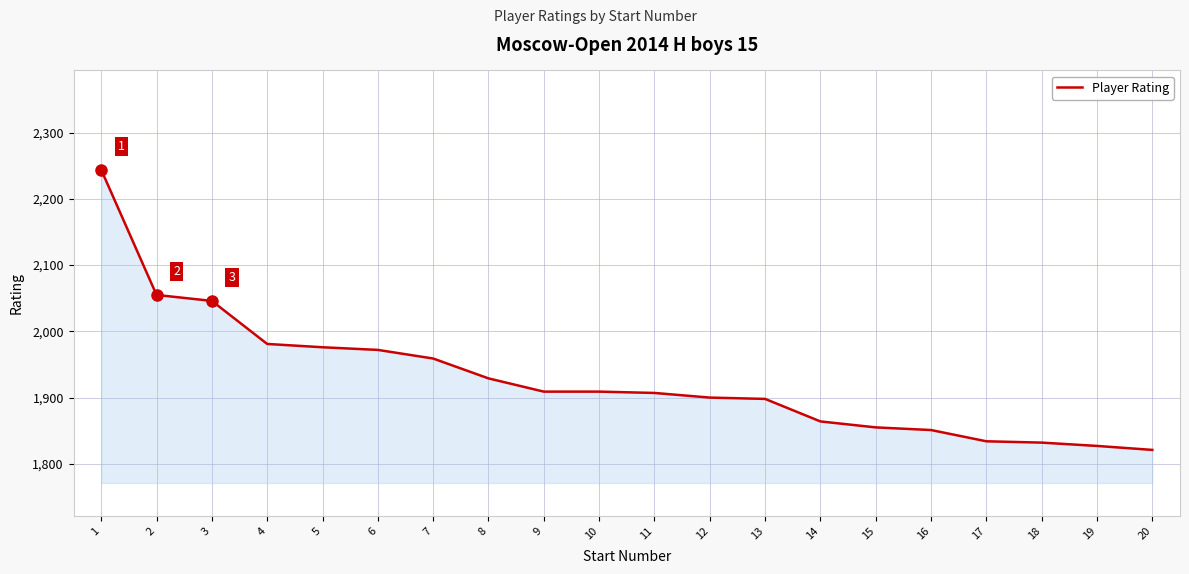

What is the difference between the maximum and minimum values?

423